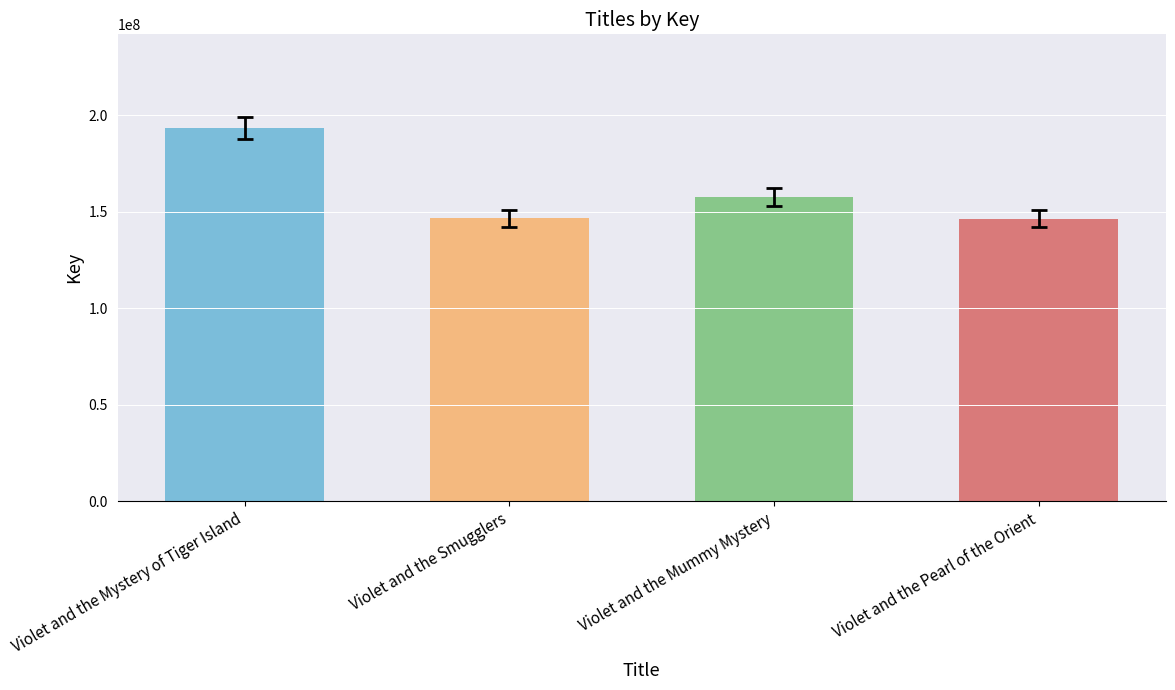

Read the value at Violet and the Pearl of the Orient.

146410772